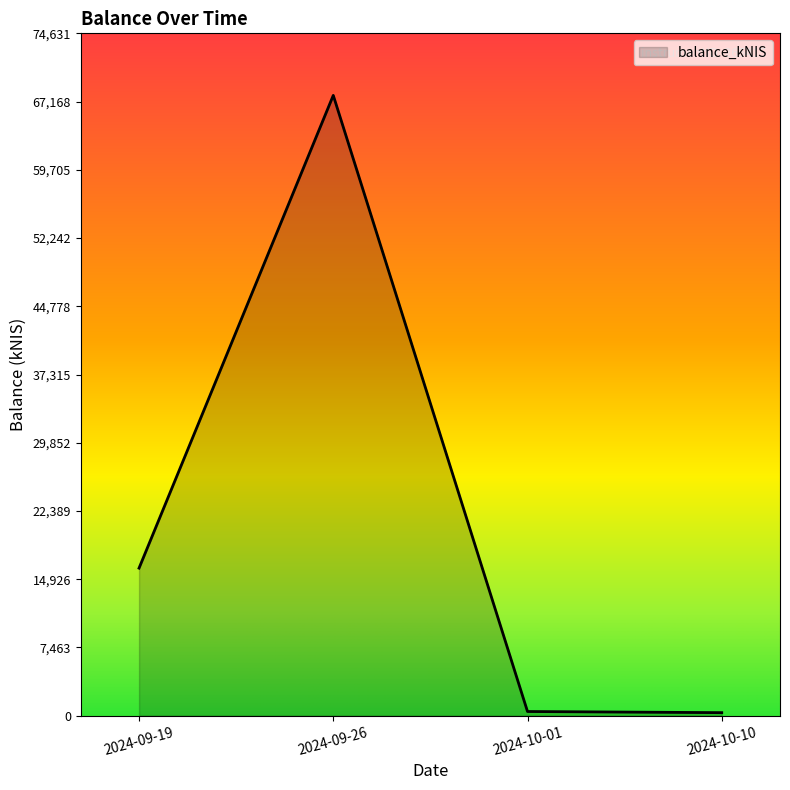

At which label is the value closest to 34091?

2024-09-19